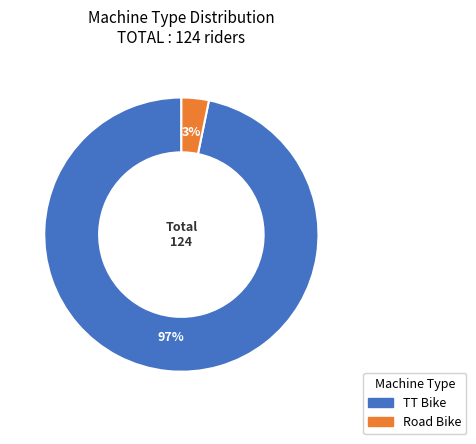

Which slice is the largest?

TT Bike